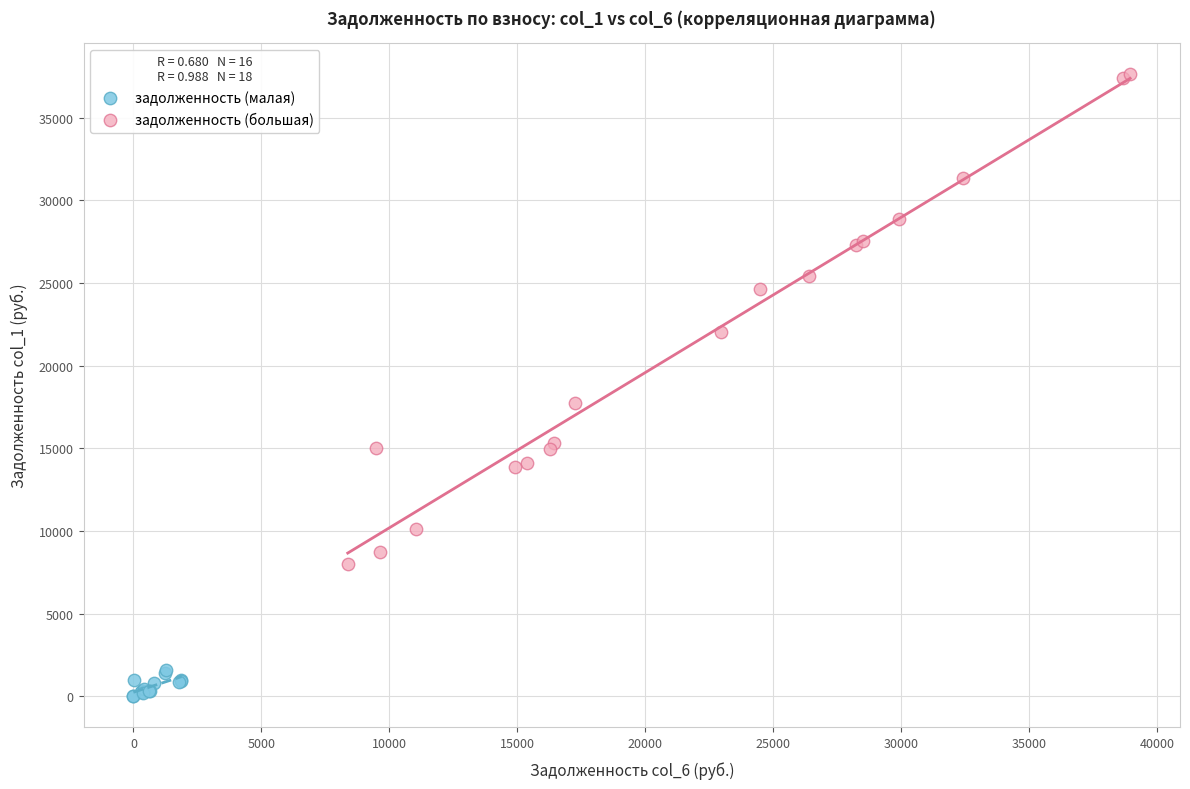

Which series reaches the minimum Y coordinate?

задолженность (малая)